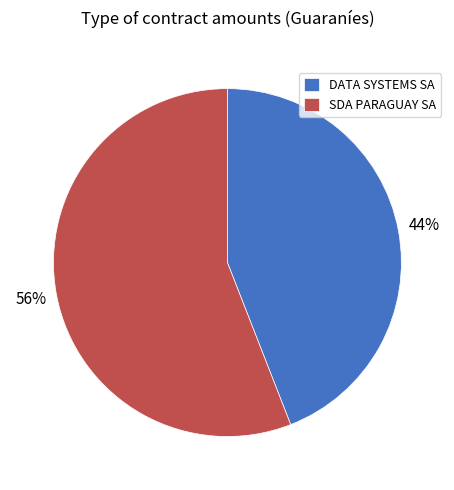

To the nearest percent, what is the combined percentage of DATA SYSTEMS SA and SDA PARAGUAY SA?

100%